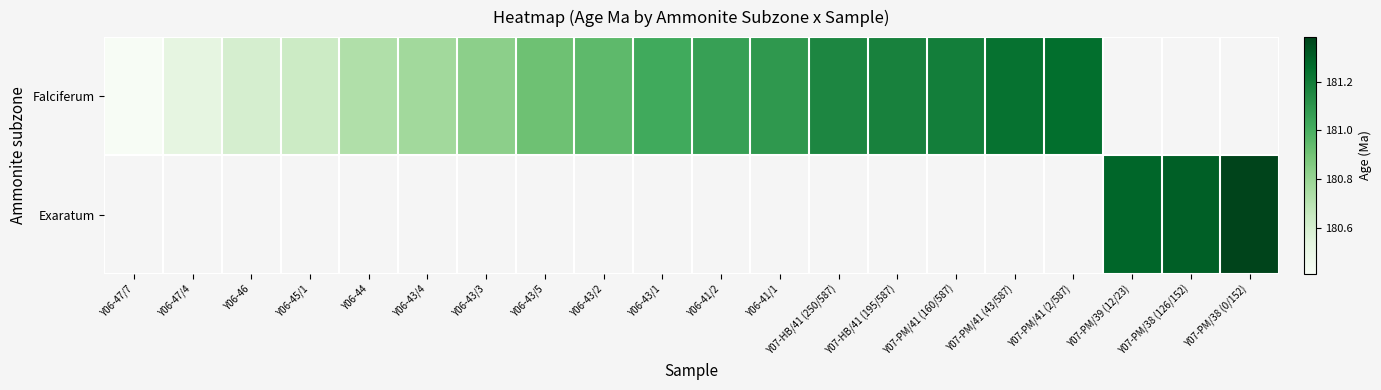

What is the sum of the Falciferum values at Y06-43/1 and Y07-PM/41 (43/587)?

362.3